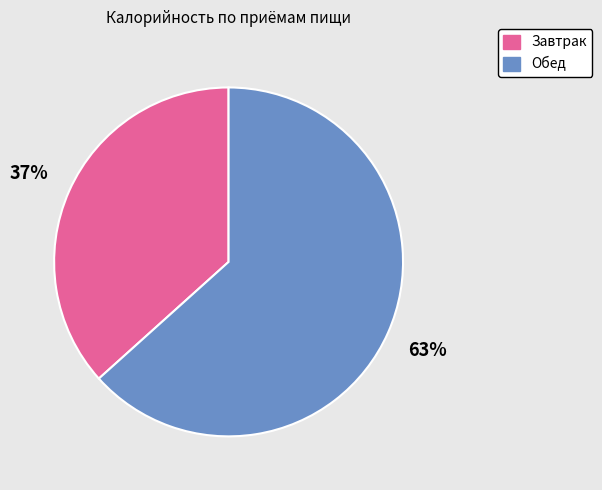

Which slice is the largest?

Обед